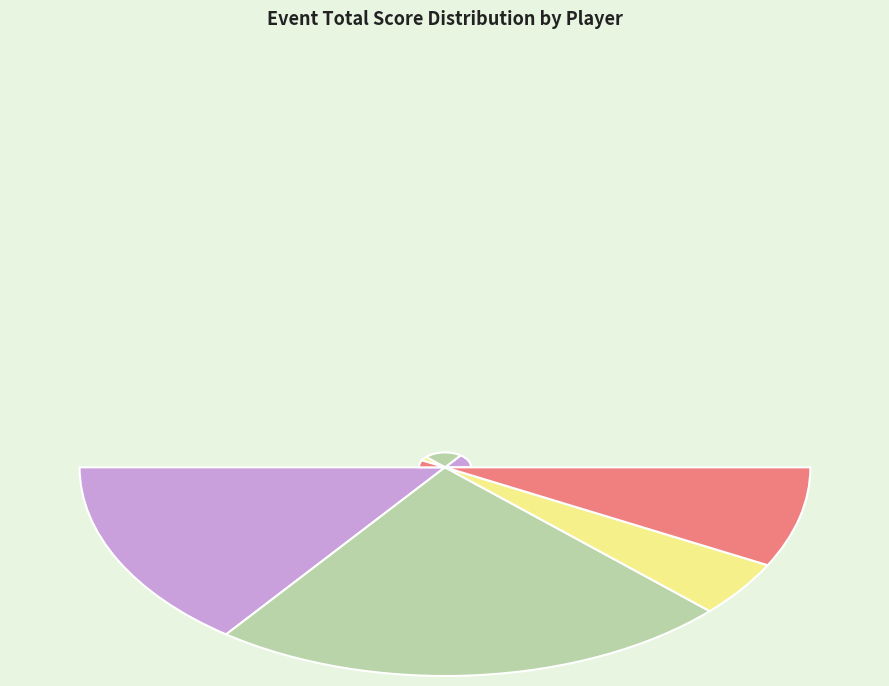

What is the total percentage of Kevin Coupland and Hitarth Shah?

18.1%